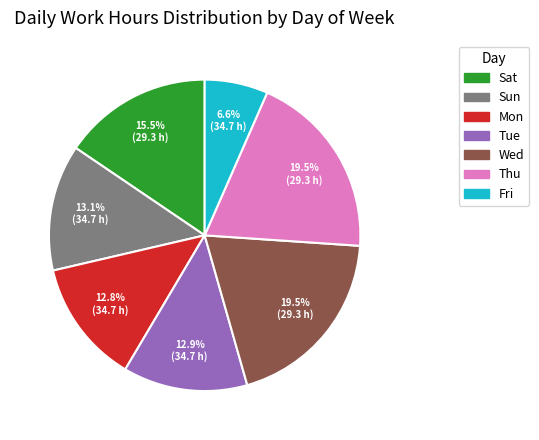

Approximately how many times larger is the value at Sat compared to Mon?

1.2